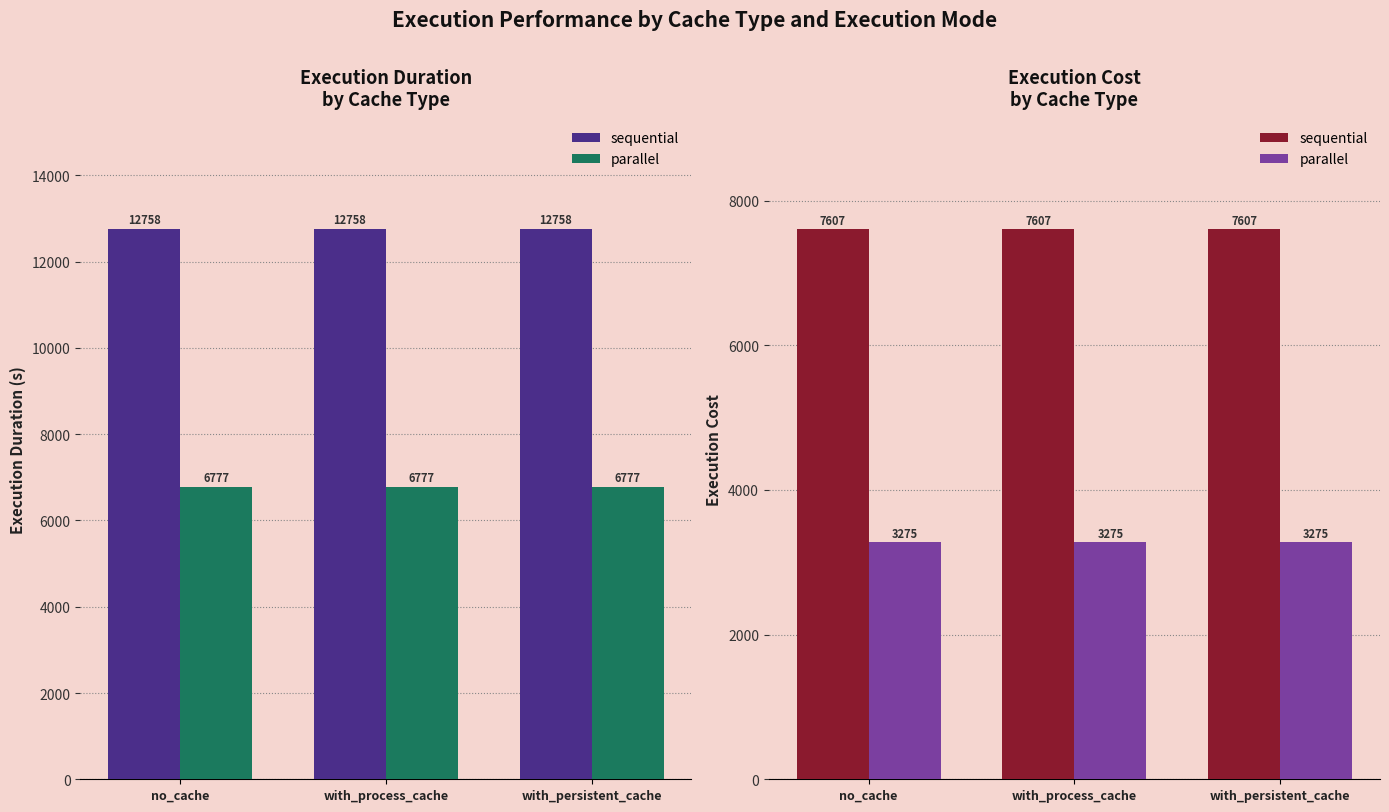

At which label does parallel reach its peak?

no_cache